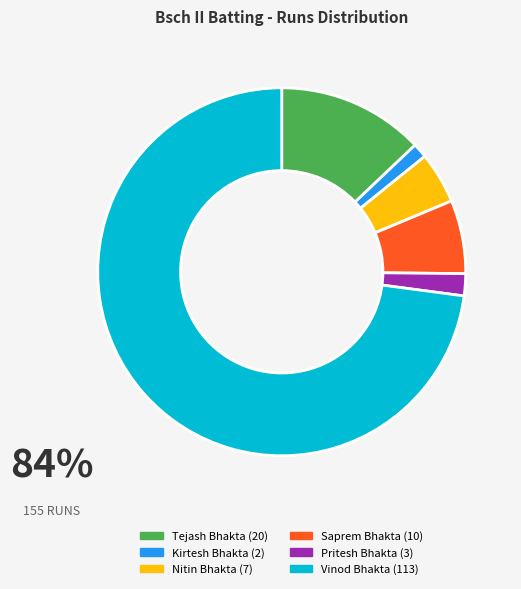

Count the number of slices in the pie.

6